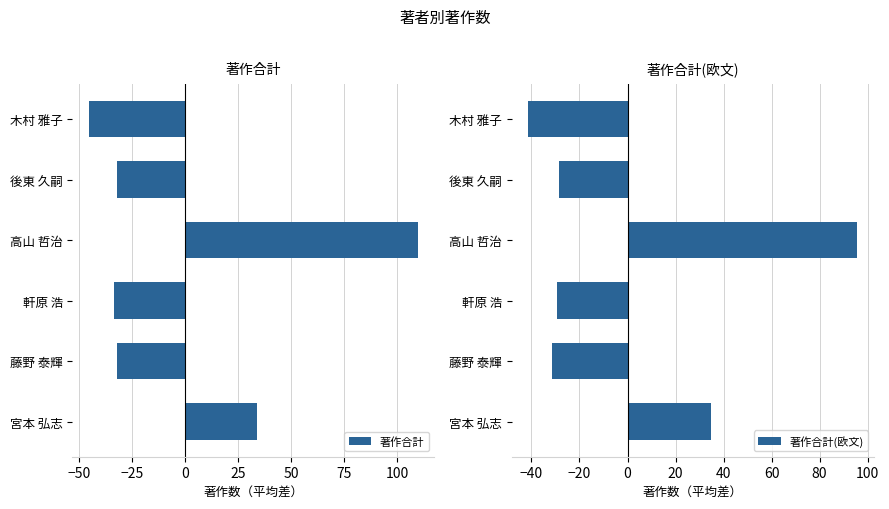

At which label is 著作合計(欧文) closest to 27?

宮本 弘志